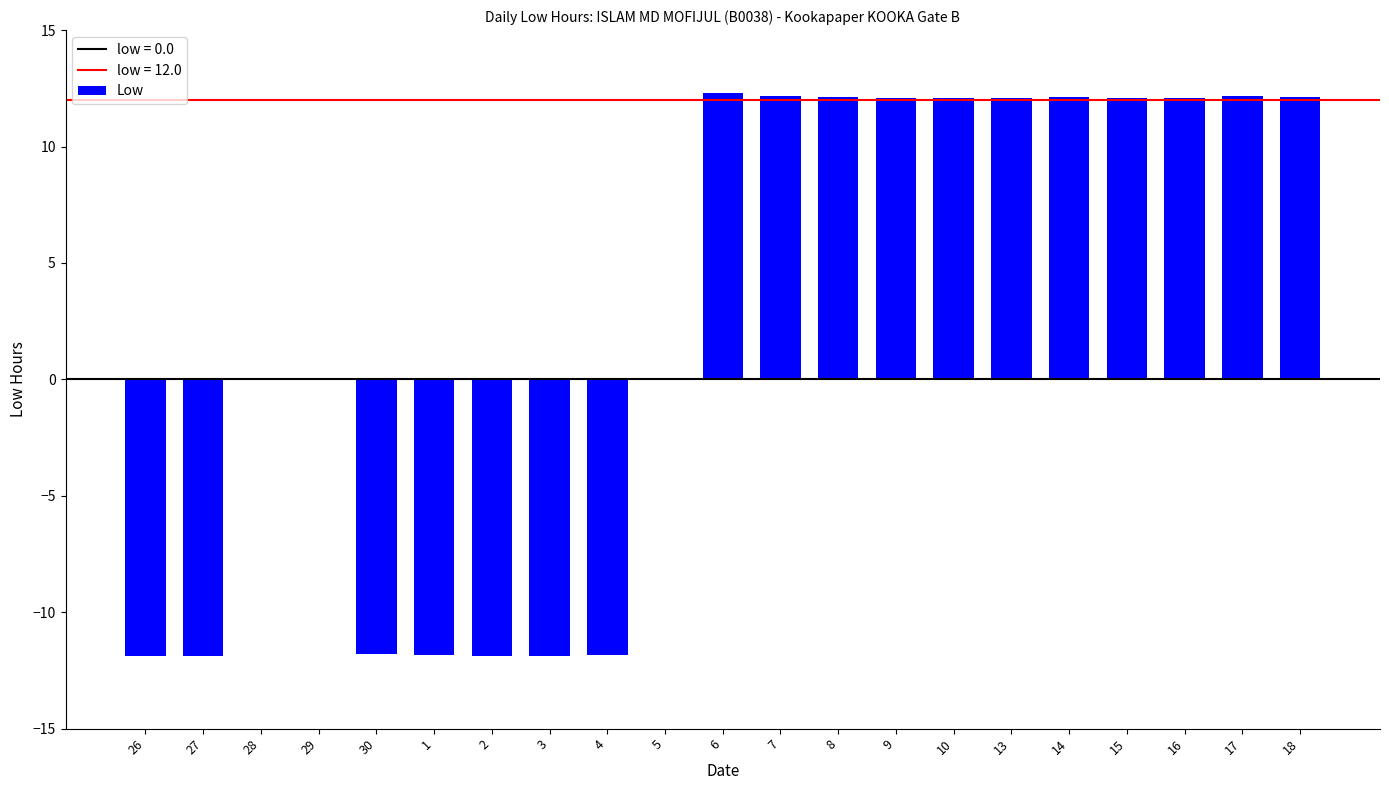

What is the average value?

2.4